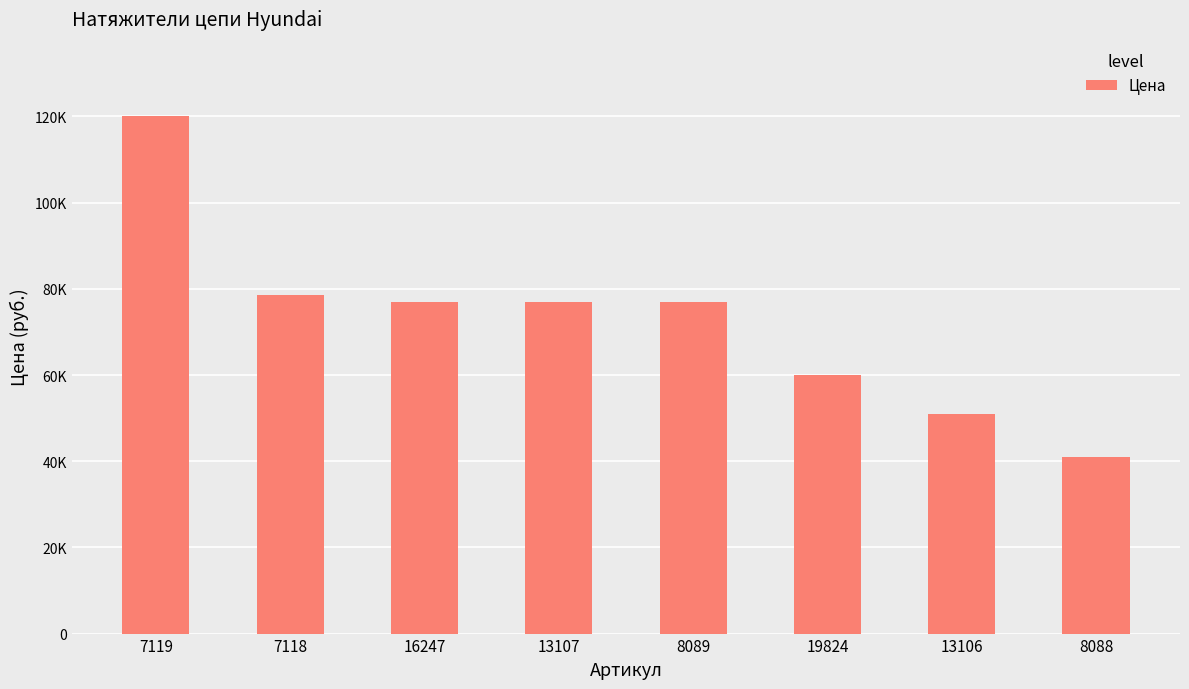

Are the bars horizontal?

No